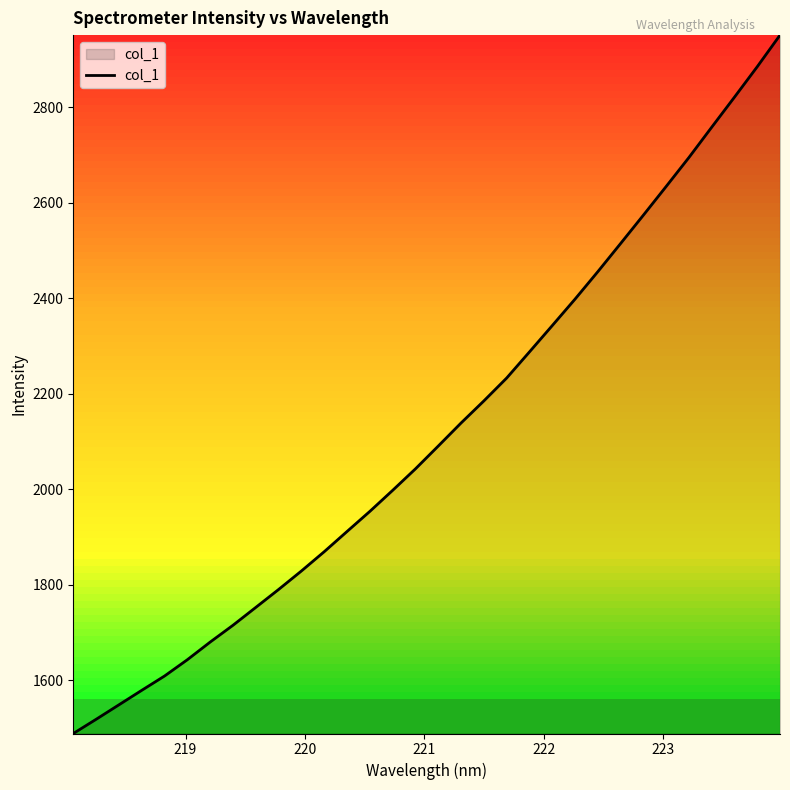

Reading left to right, what are all the values shown in this chart?

1488.1	1517.8	1548.2	1578.5	1608.5	1642.7	1679.6	1714.9	1752.3	1789.8	1828.6	1869.0	1911.3	1953.4	1997.4	2042.5	2090.2	2138.5	2184.7	2232.6	2287.3	2342.4	2397.9	2455.3	2514.3	2573.7	2633.8	2694.5	2758.0	2820.9	2884.7	2950.8